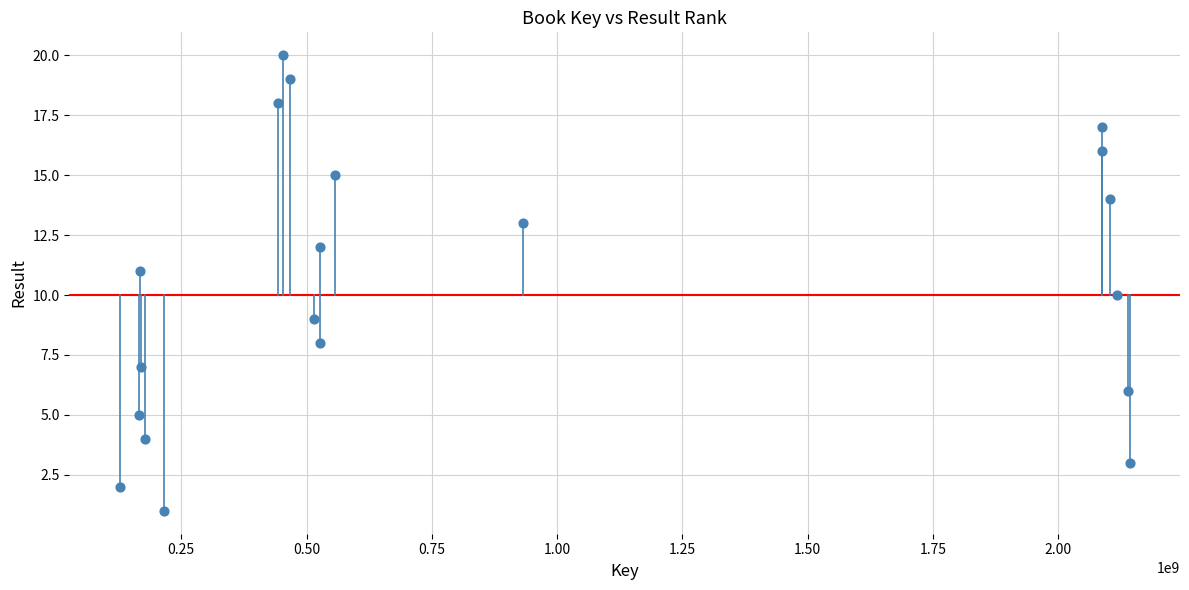

What is the range of X values (max minus min)?

2014696417